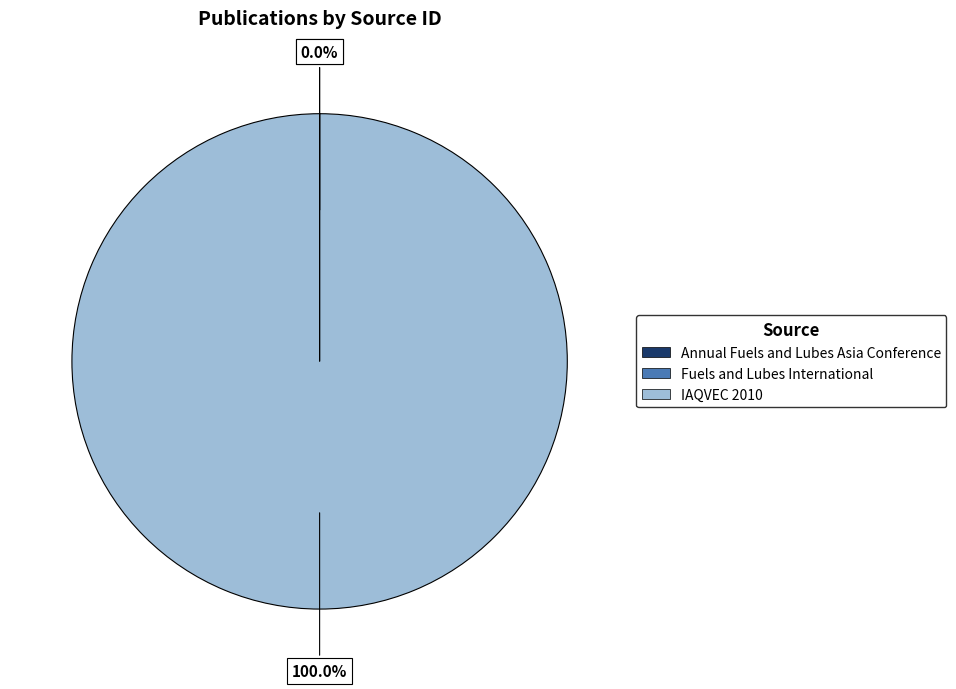

Which category has the biggest portion of the pie?

IAQVEC 2010